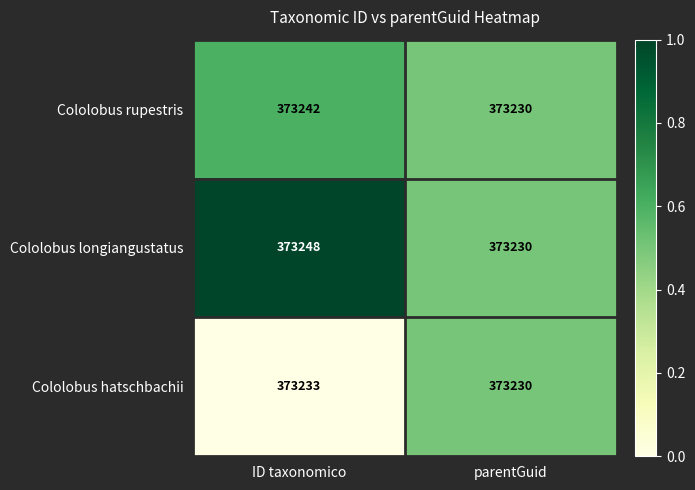

What is the difference between the Cololobus rupestris values at ID taxonomico and parentGuid?

12